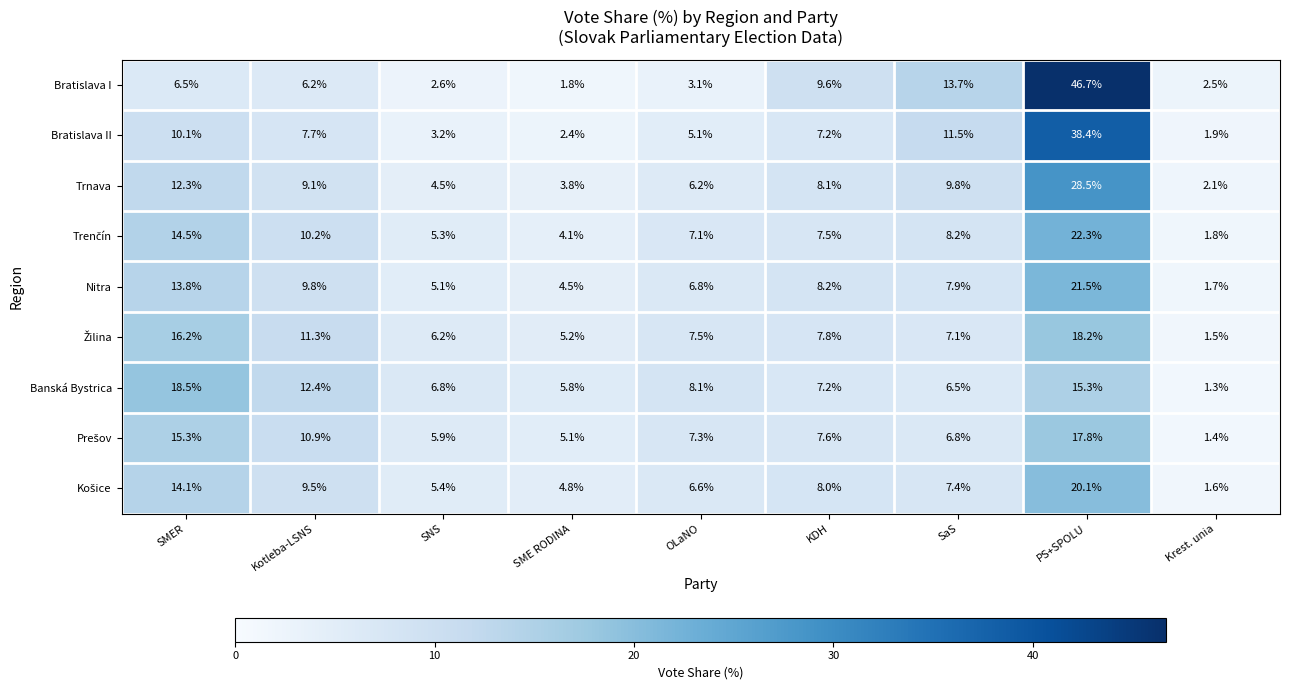

What is the approximate value of Trnava at SaS?

9.8